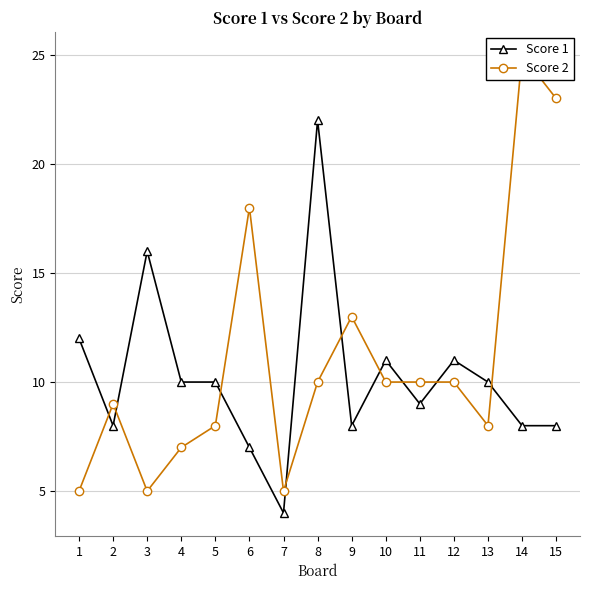

Count the number of data series in this chart.

2